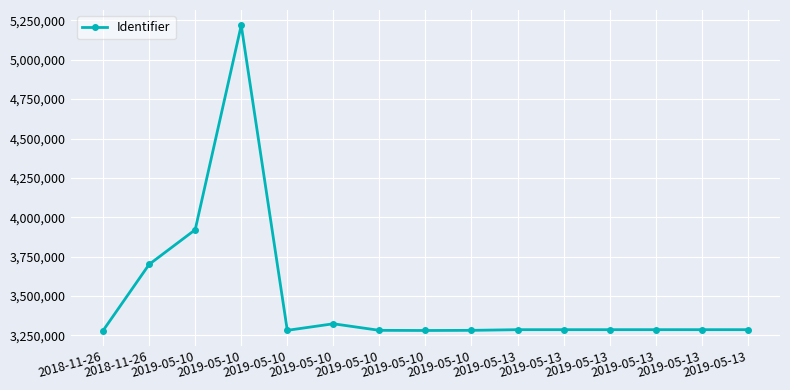

What is the difference between the maximum and minimum values?

1937890